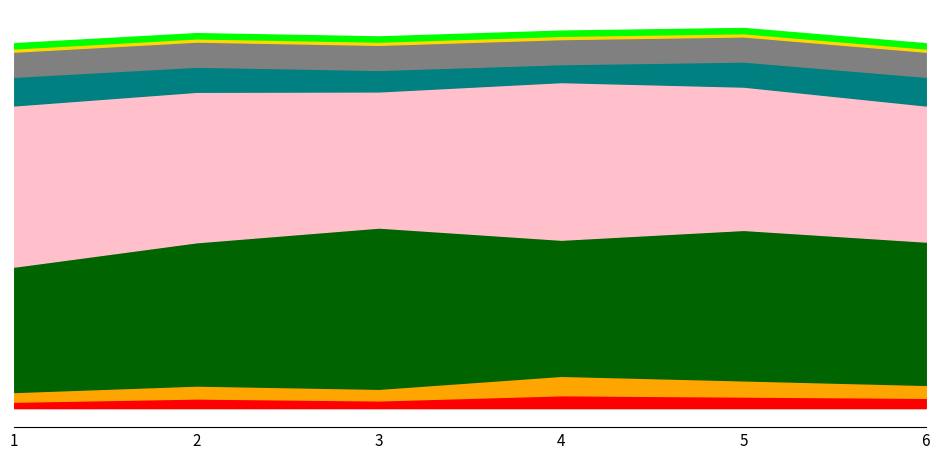

At how many categories does at least one series exceed -443?

6